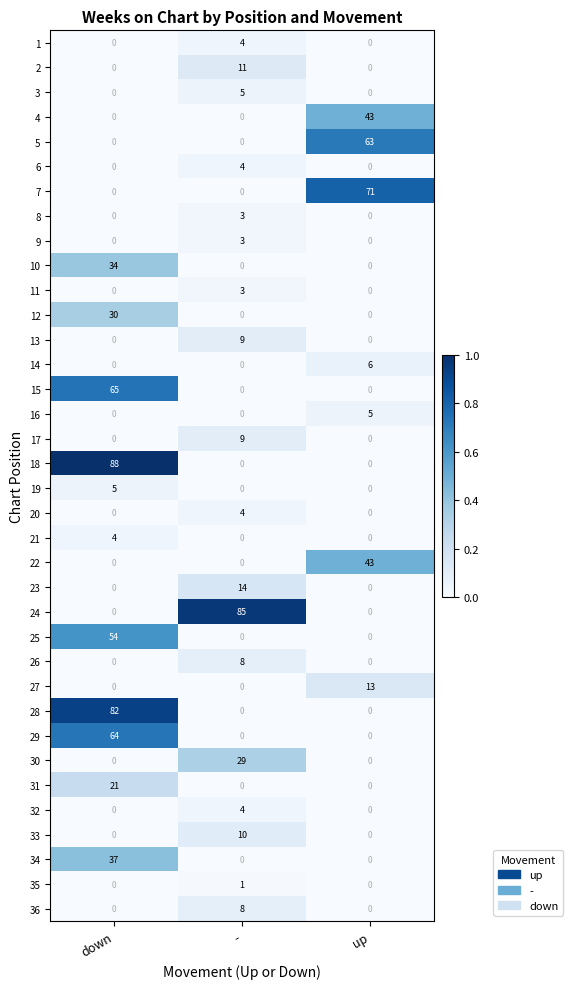

How many data points in 9 are above 0?

1